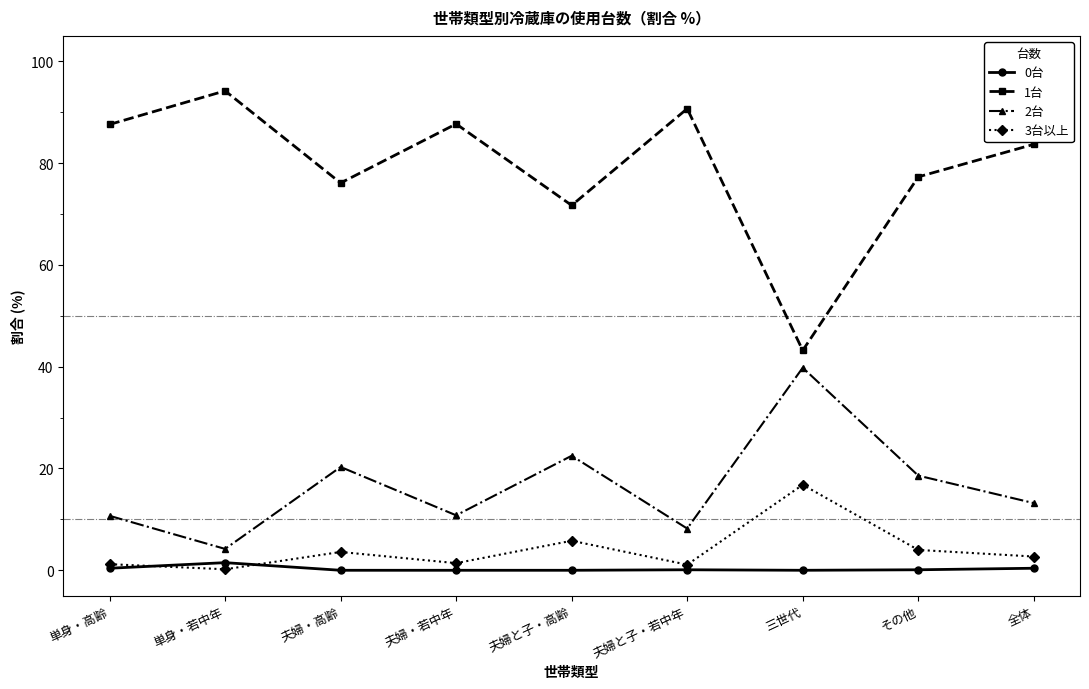

What is the spread (max minus min) of values at 夫婦と子・若中年?

90.6